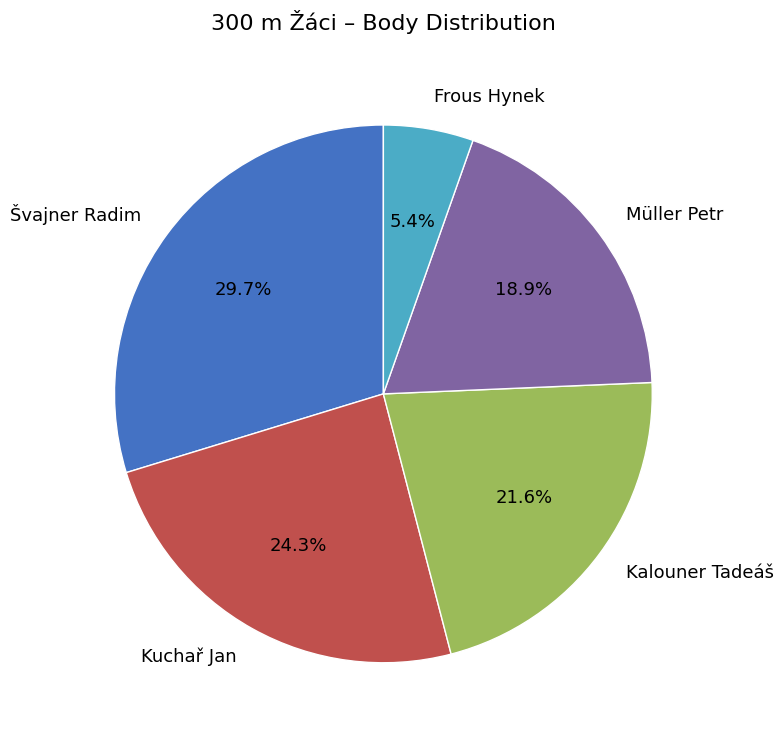

How many slices are in this pie chart?

5